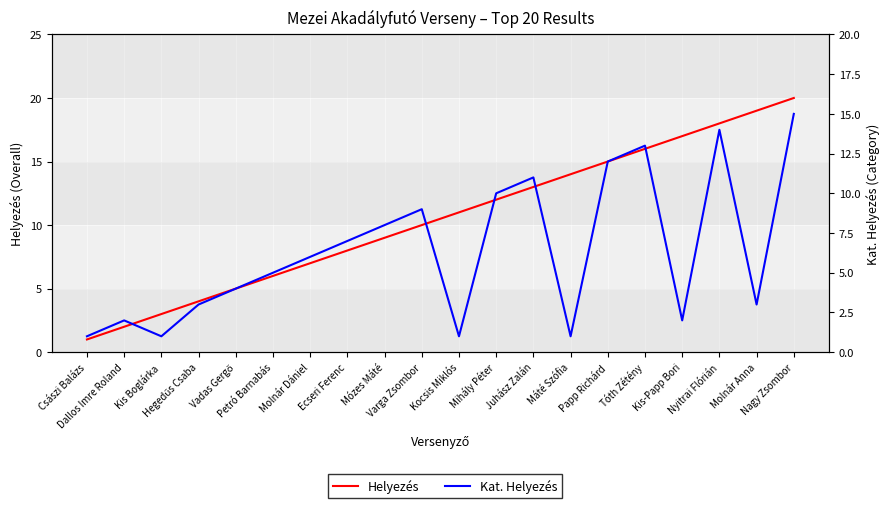

Does the chart display data point markers on the line(s)?

No